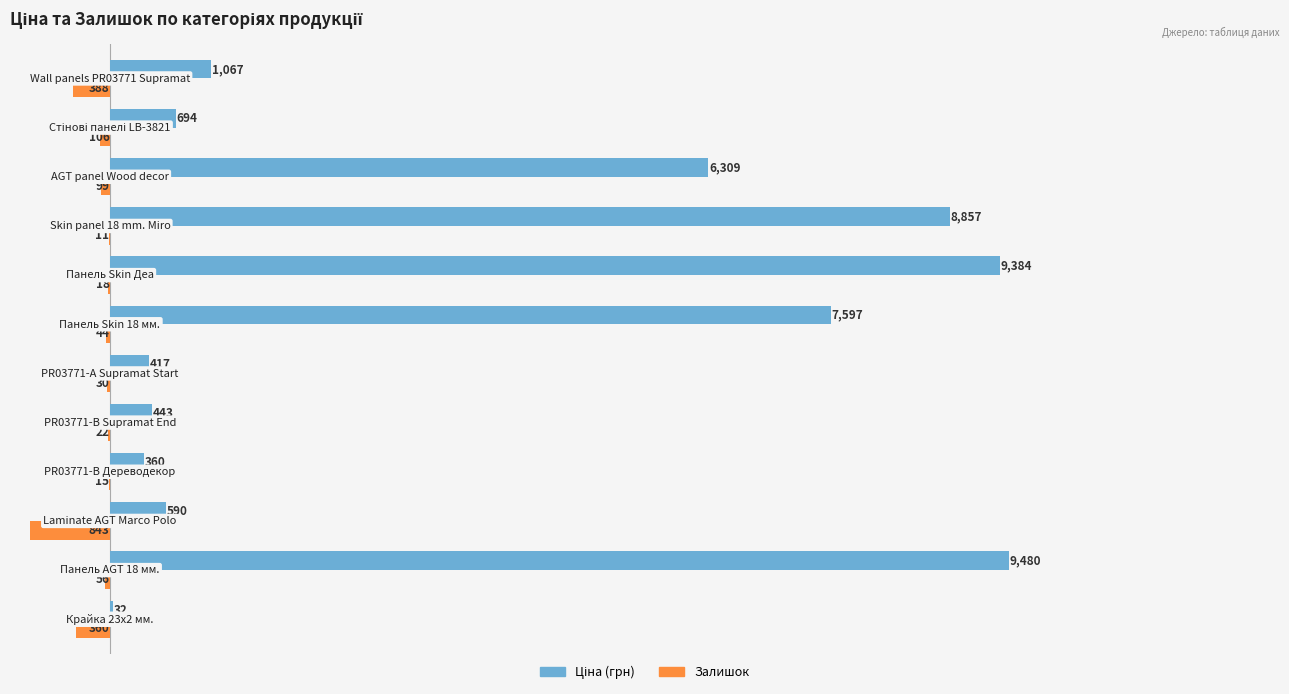

How many distinct data groups are displayed?

2